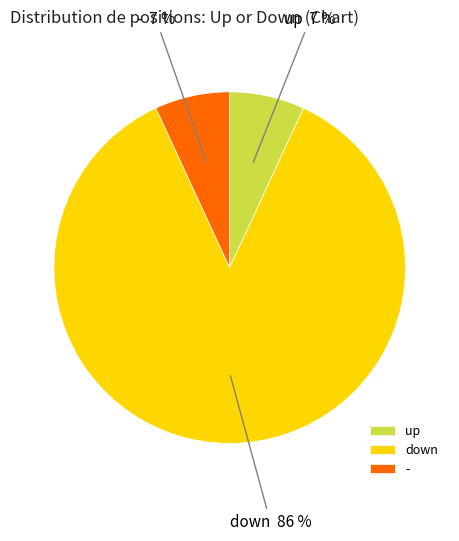

To the nearest percent, what portion does up represent?

7%